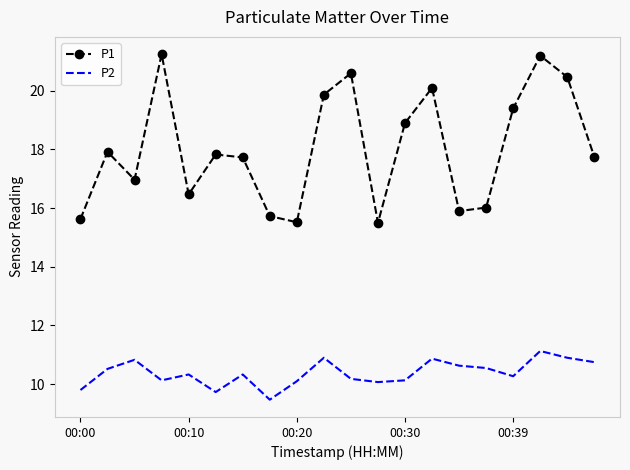

What is the difference between the maximum and minimum values in the P2 series?

1.7